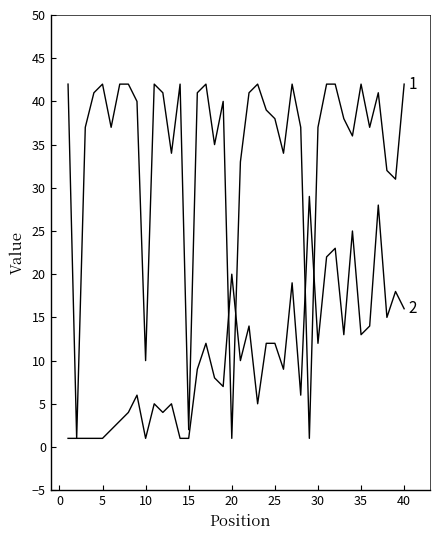

Does the chart display data point markers on the line(s)?

No